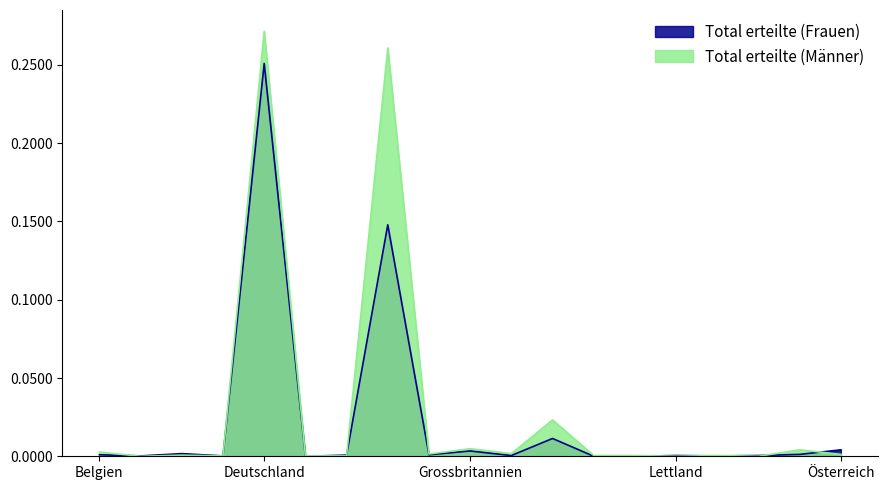

At which label does Total erteilte (Männer) reach its minimum?

Bosnien